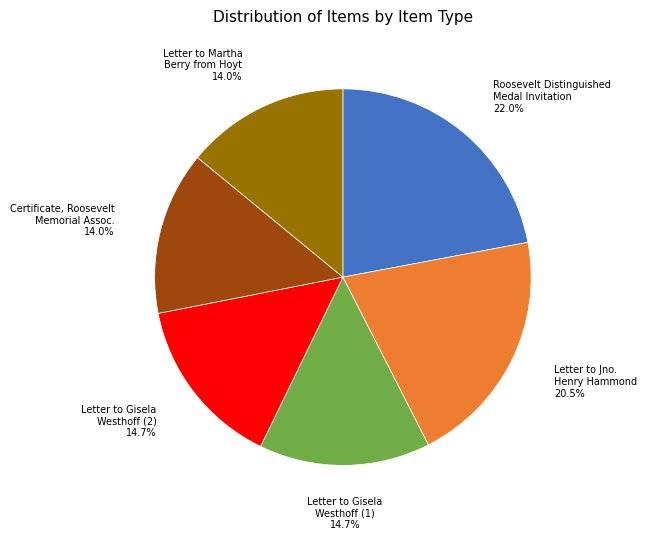

Between Letter to Gisela Westhoff (2) and Roosevelt Distinguished Medal Invitation, which is larger?

Roosevelt Distinguished Medal Invitation